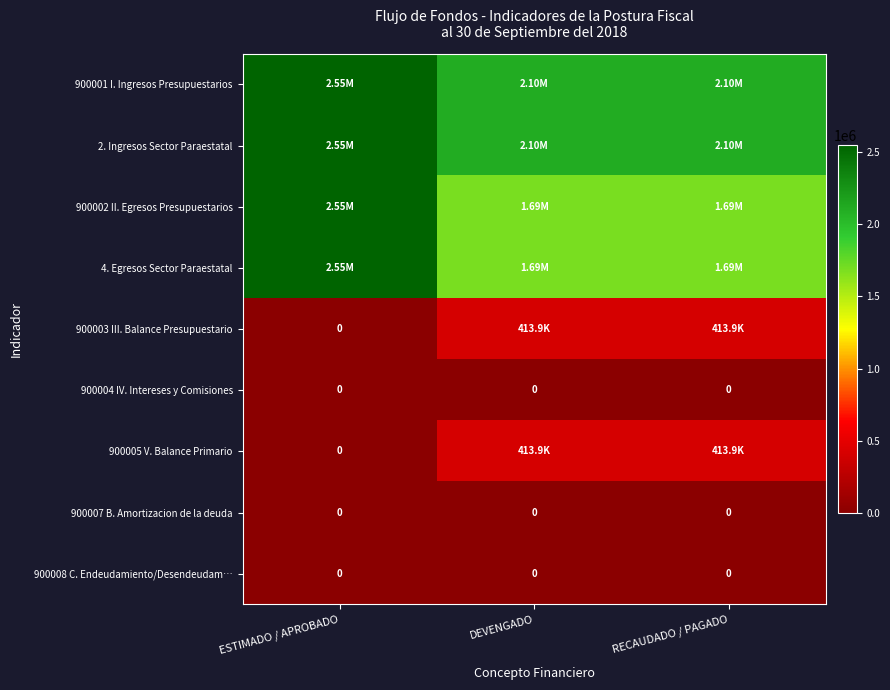

Which series has the largest total across all categories?

900001 I. Ingresos Presupuestarios